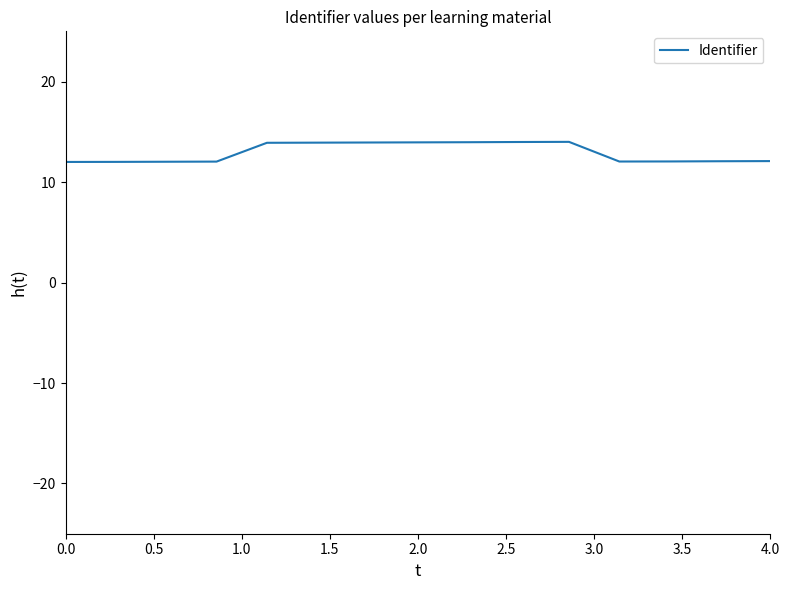

What is the minimum value shown in the chart?

12.0